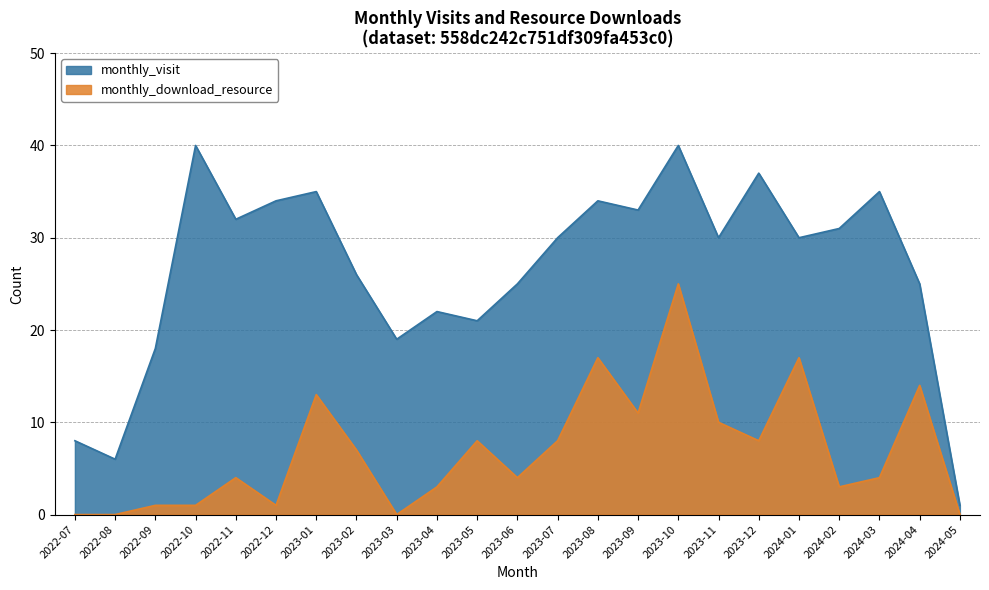

How many lines are shown in the chart?

2